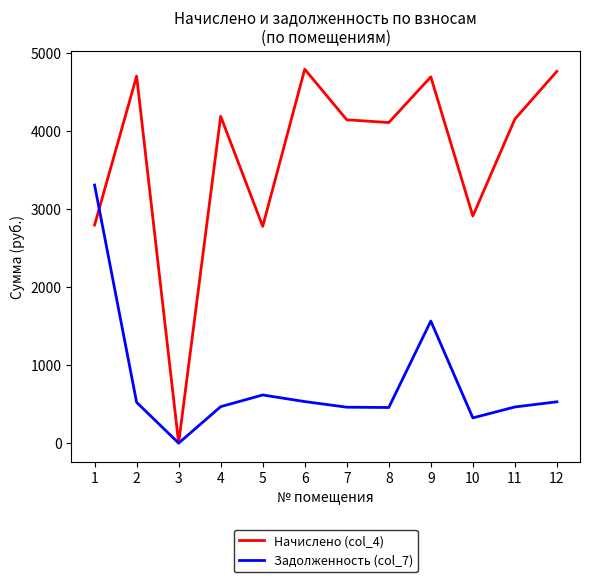

What is the difference between the highest and lowest values at 12?

4240.2